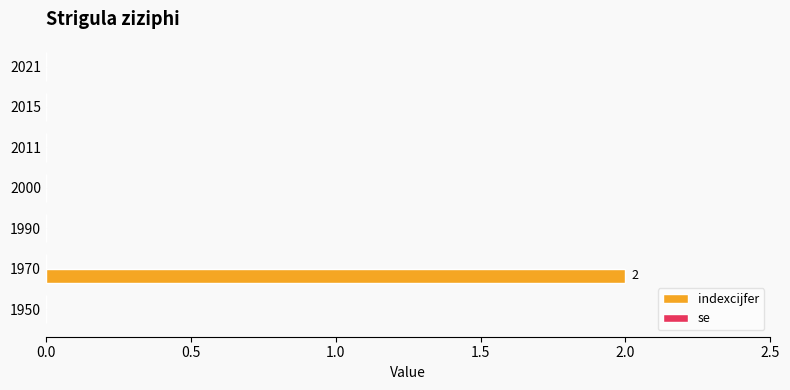

The chart shows a value of 1 at 1970. True or false?

False